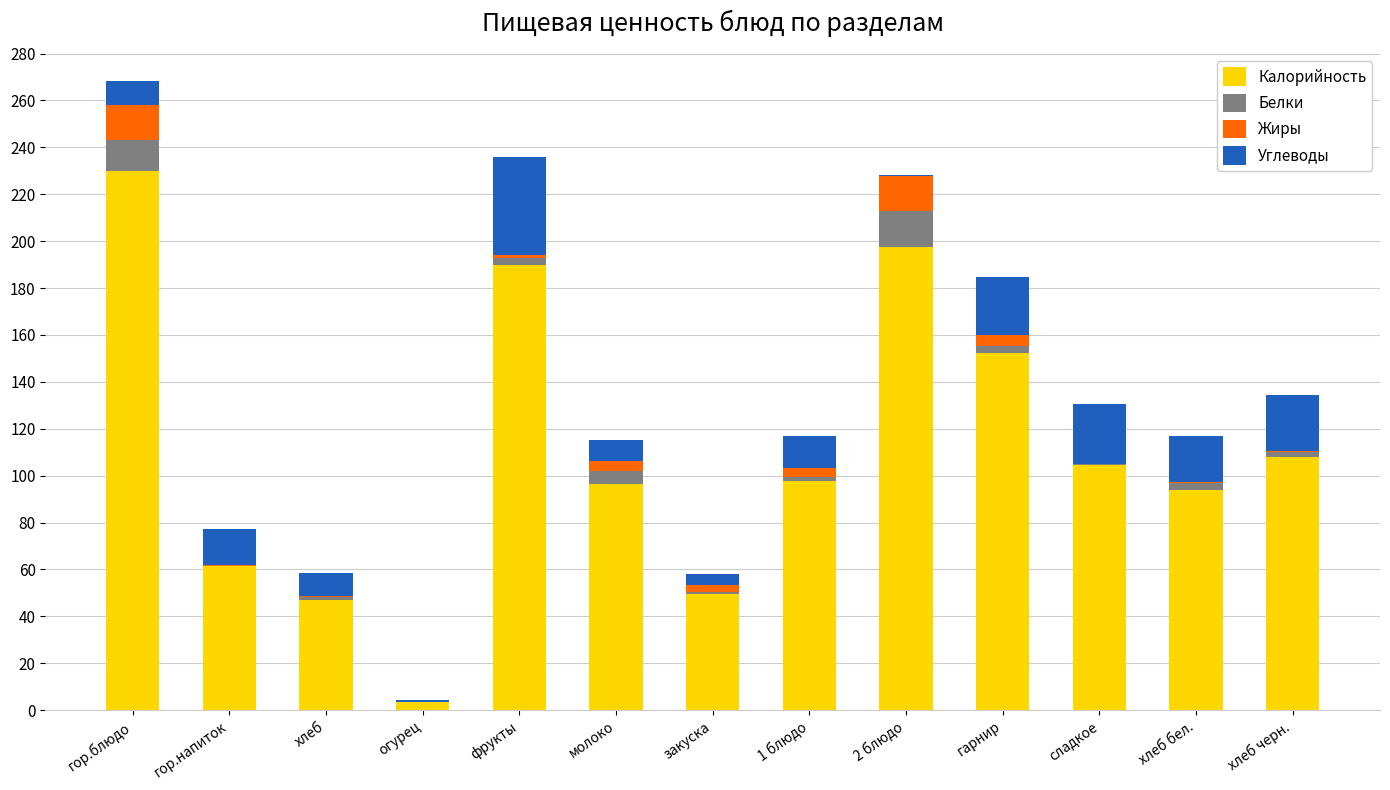

The Калорийность series shows 174.8 at хлеб черн.. True or false?

False